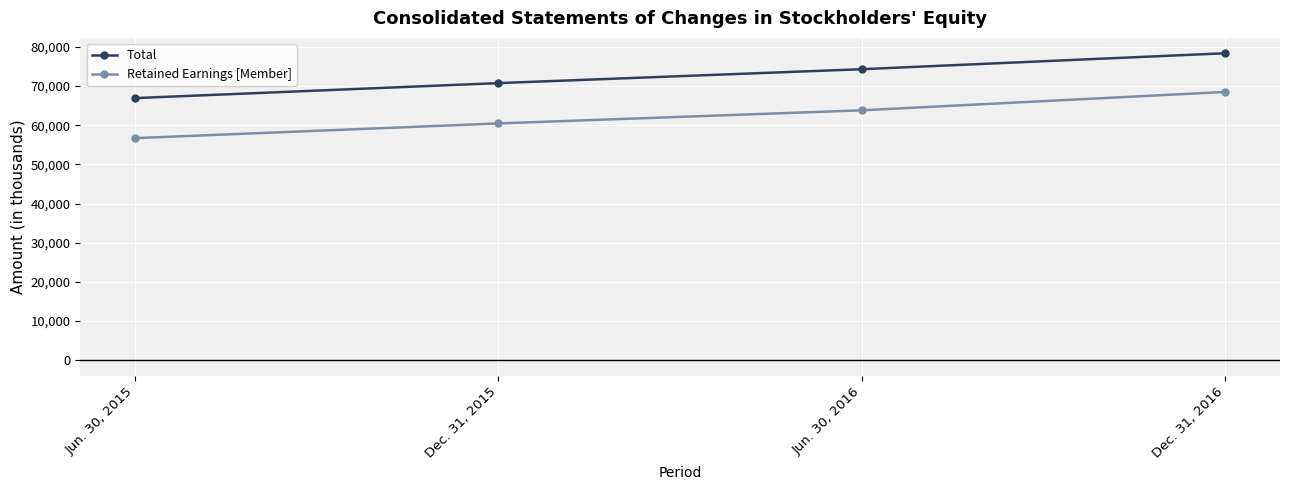

How many lines are shown in the chart?

2